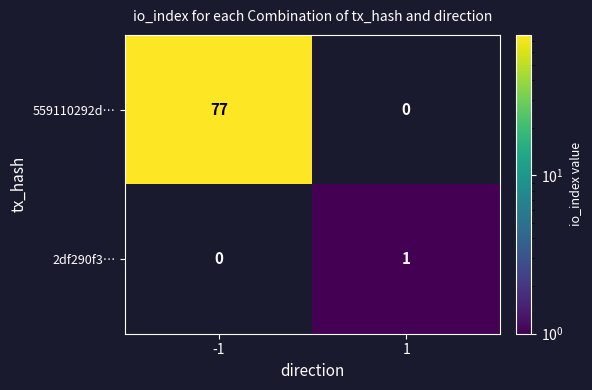

The value of 559110292d… at -1 is 77. True or false?

True